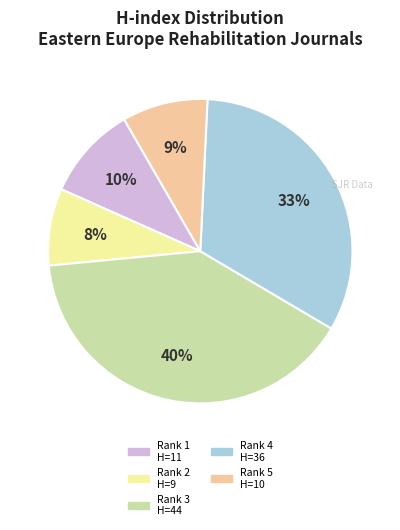

Is there a majority slice in this chart?

No